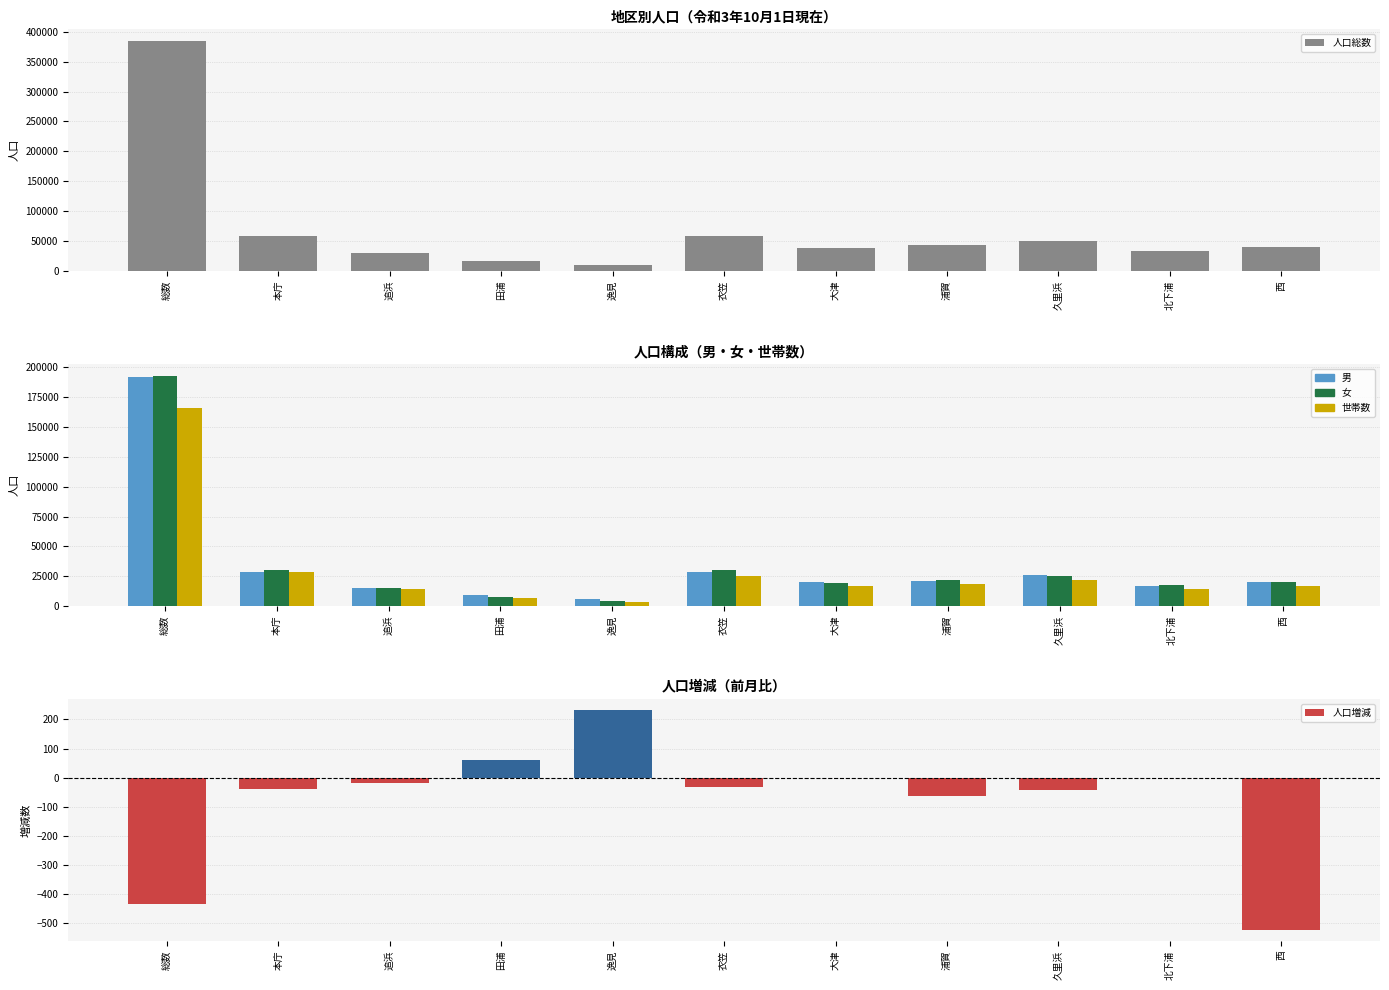

At which label is 女 closest to 98661?

衣笠